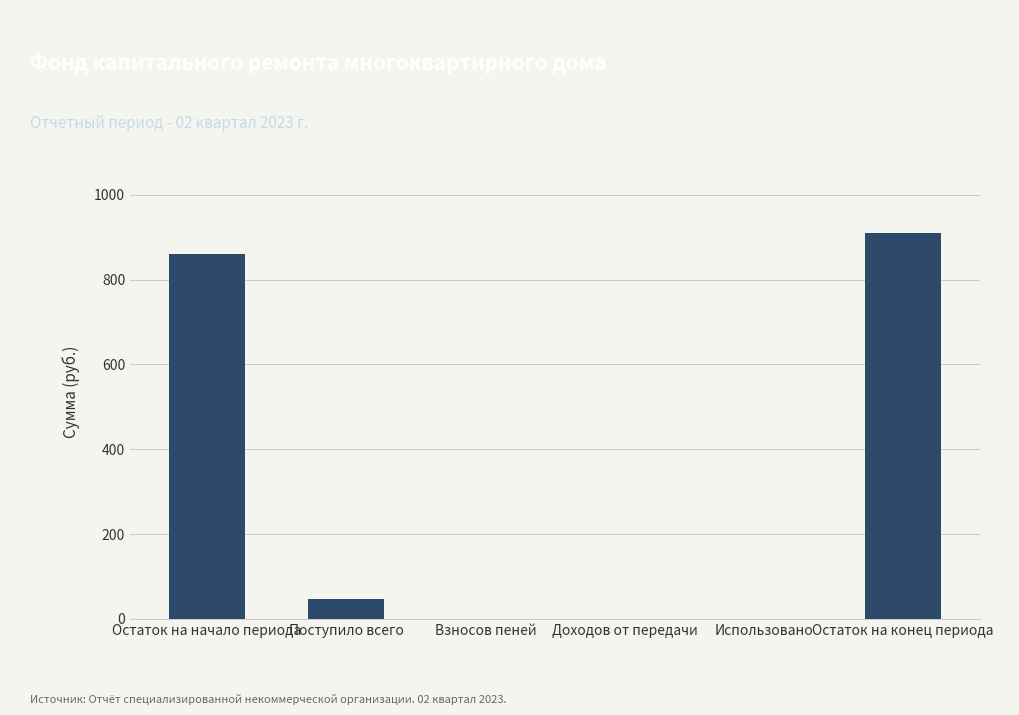

What is the change in value from Использовано to Остаток на конец периода?

+908.8